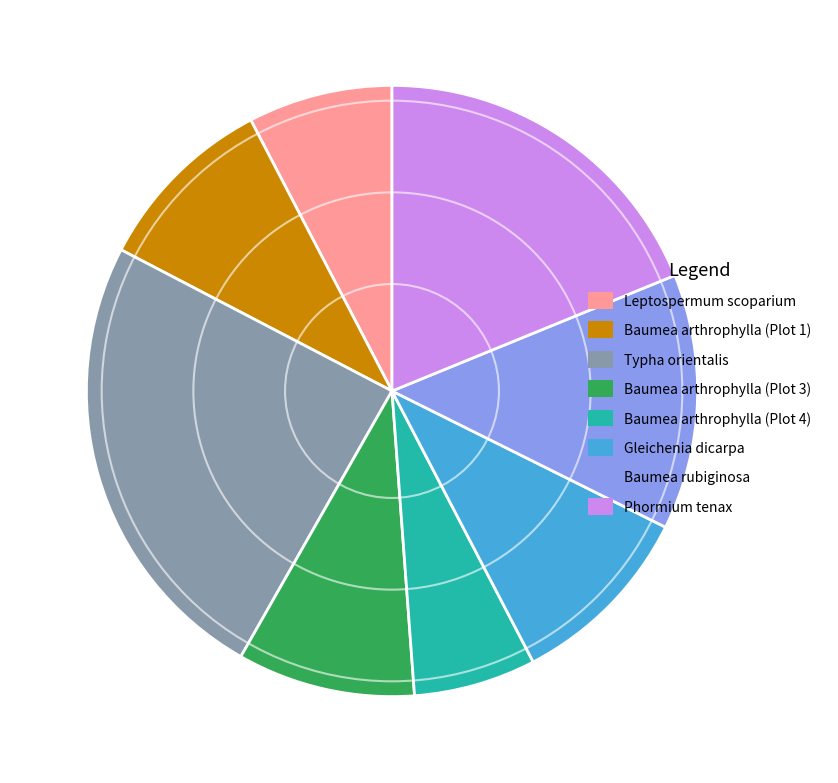

Is the sum of Baumea arthrophylla (Plot 4) and Phormium tenax greater than half?

No